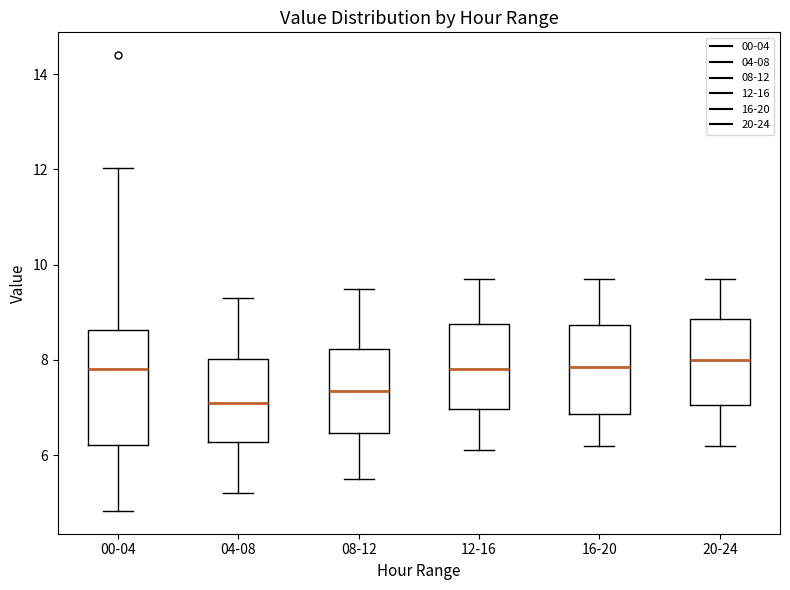

Which box is the tallest, from its lower edge to its upper edge?

00-04